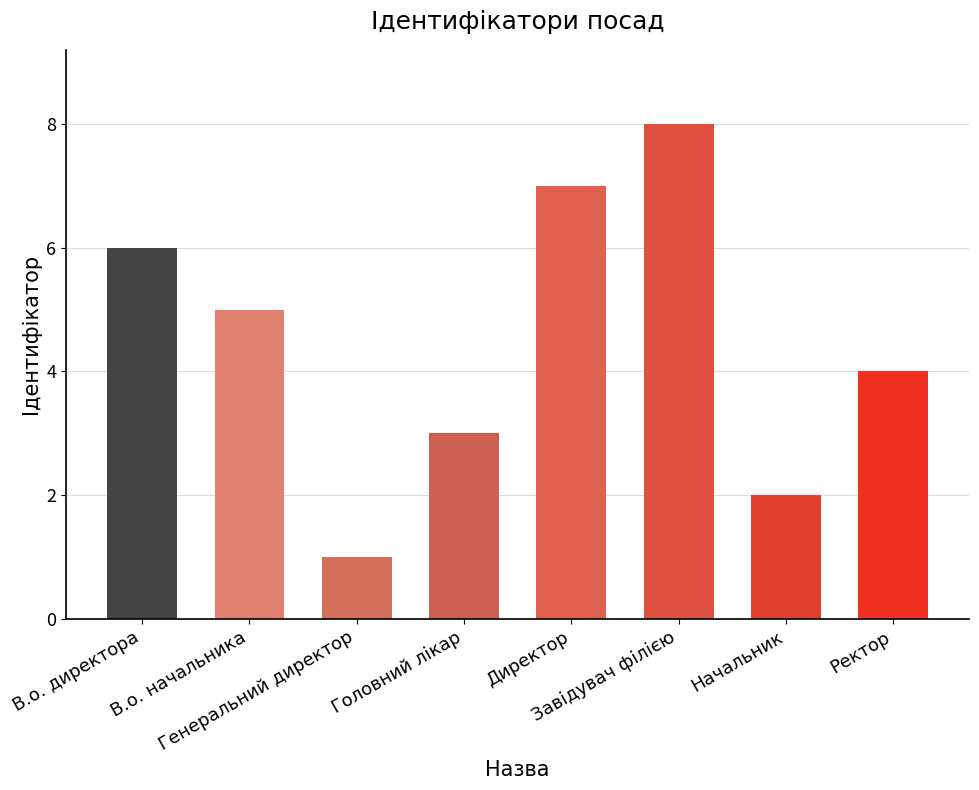

Reading left to right, transcribe all the data shown in this chart.

В.о. директора=6	В.о. начальника=5	Генеральний директор=1	Головний лікар=3	Директор=7	Завідувач філією=8	Начальник=2	Ректор=4